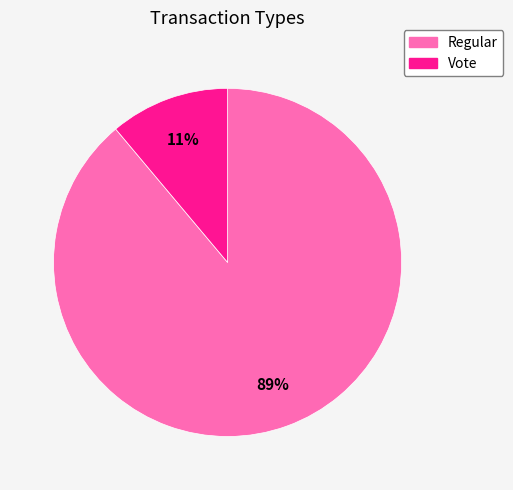

Rank the categories by value from highest to lowest.

Regular, Vote